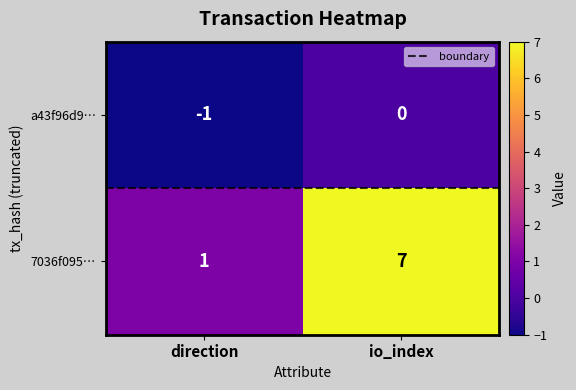

Reading right to left, transcribe all the data shown in this chart.

a43f96d9…: io_index=0	direction=-1
7036f095…: io_index=7	direction=1